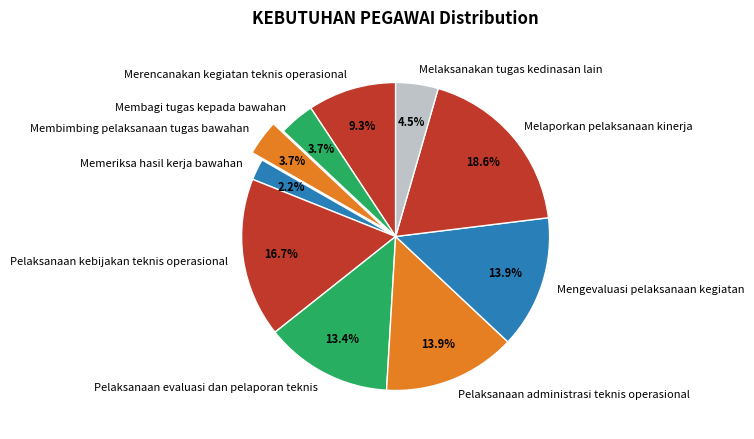

To the nearest percent, what is the difference between the Pelaksanaan evaluasi dan pelaporan teknis and Memeriksa hasil kerja bawahan slice percentages?

11%